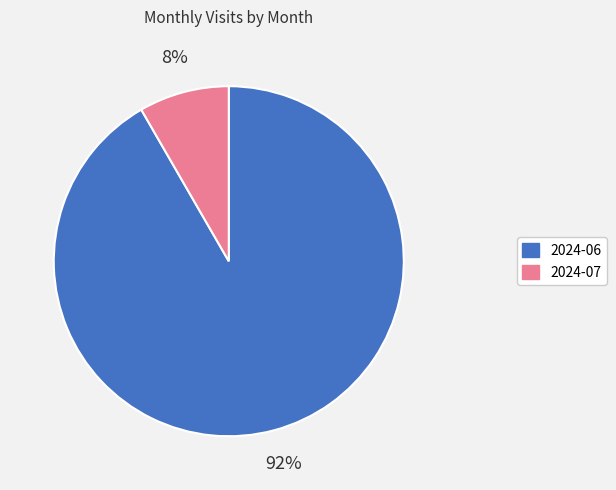

Rank the categories by value from highest to lowest.

2024-06, 2024-07